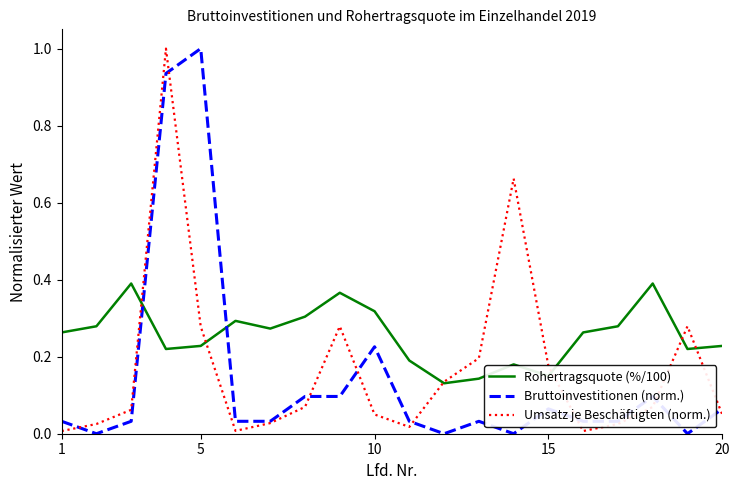

What is the difference between the maximum and minimum values in the Umsatz je Beschäftigten (norm.) series?

1.0